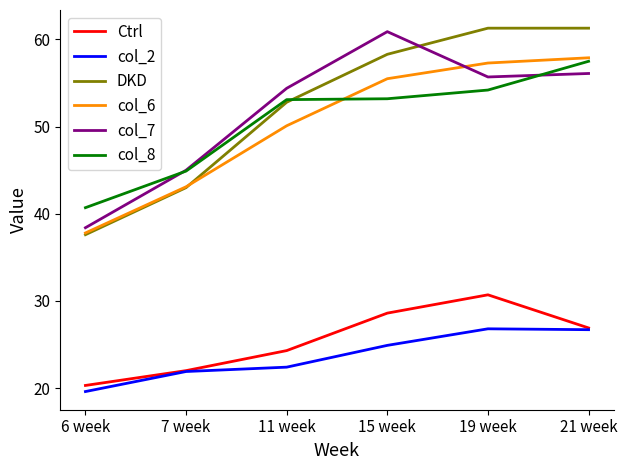

How many values in the col_2 series exceed 24?

3